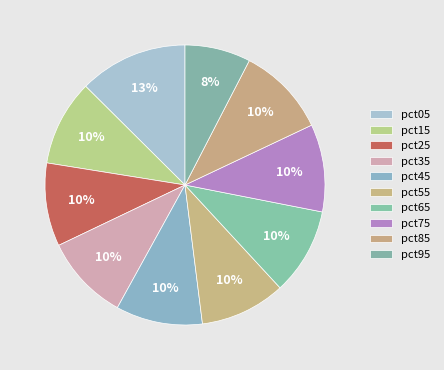

How many segments does this pie chart have?

10